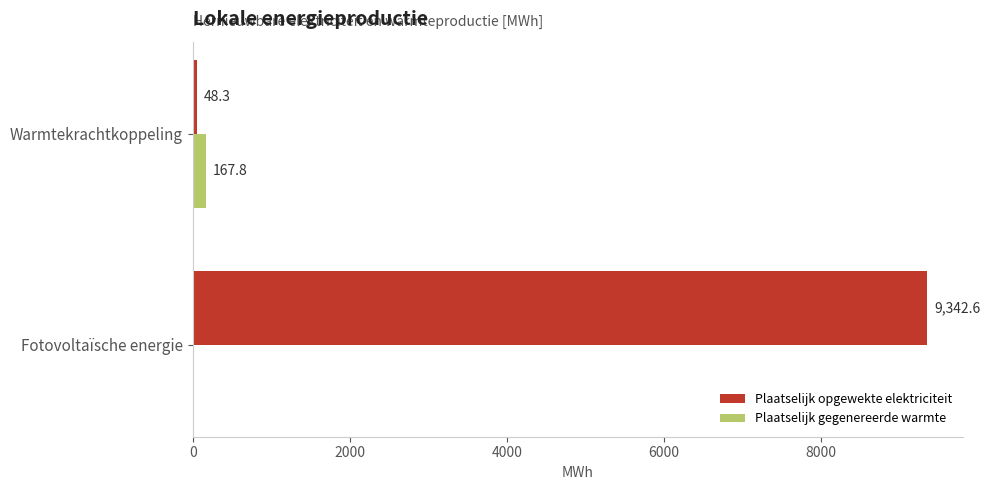

How many values in the Plaatselijk opgewekte elektriciteit series exceed 9342?

1